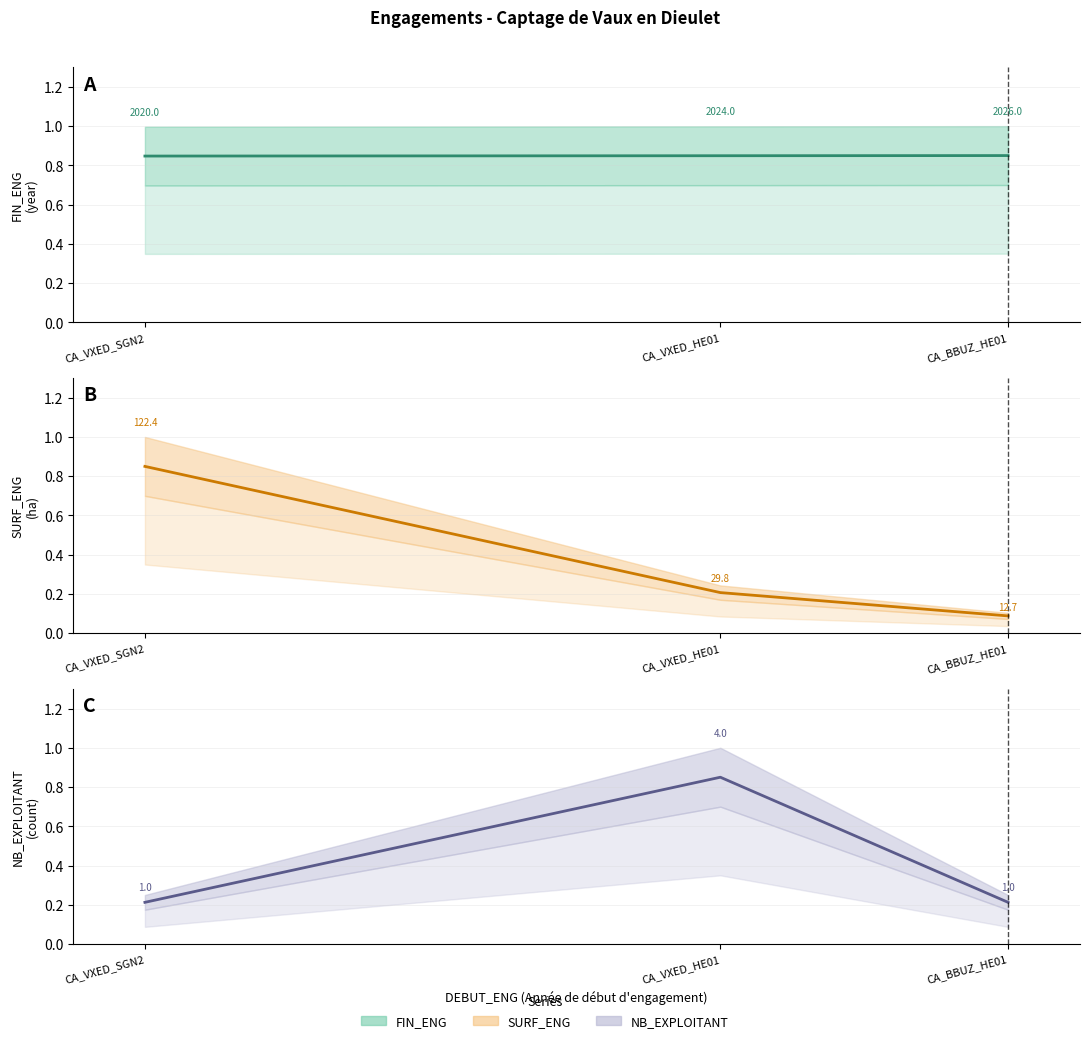

Which label corresponds to the largest value in the chart?

CA_BBUZ_HE01